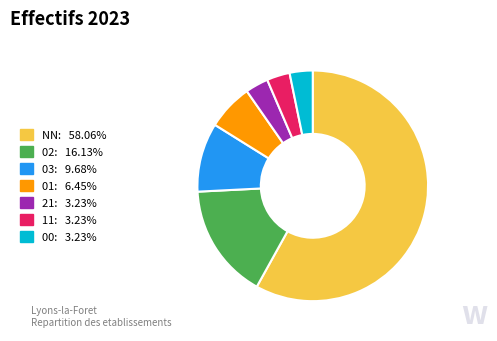

Which slice is the largest?

NN